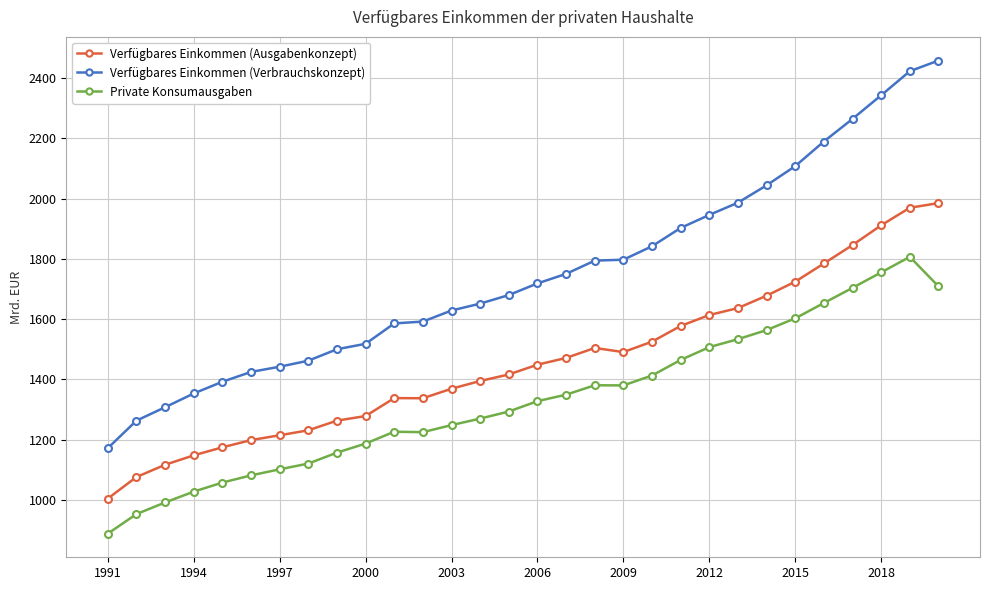

What is the difference between the maximum and minimum values in the Private Konsumausgaben series?

918.2